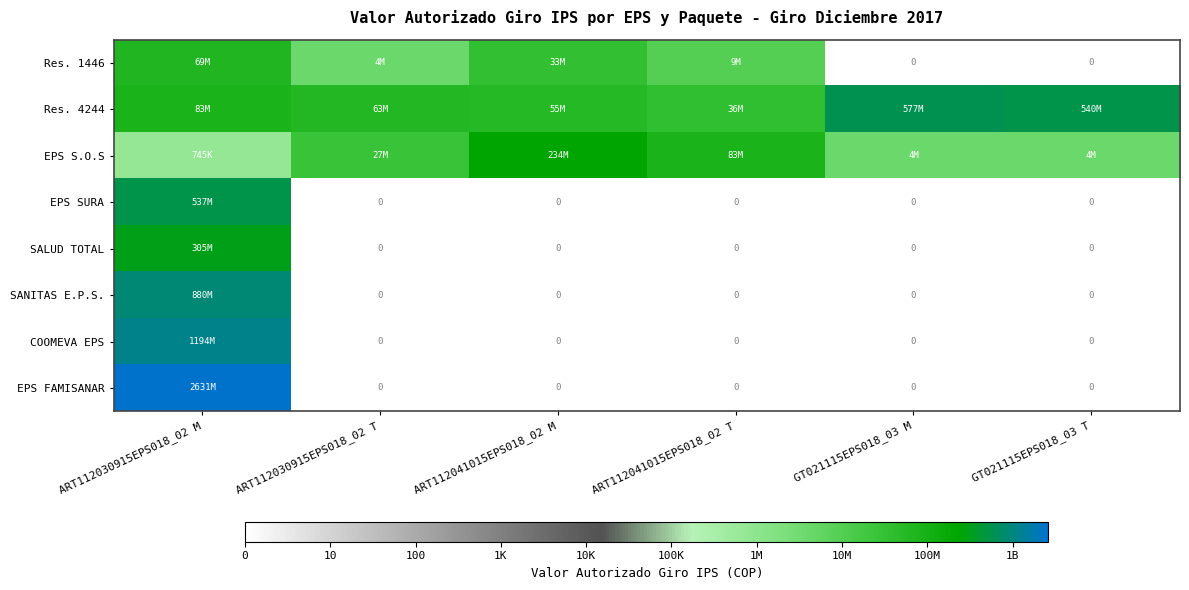

Is it true that SALUD TOTAL equals 8.5 at ART112030915EPS018_02 M?

True